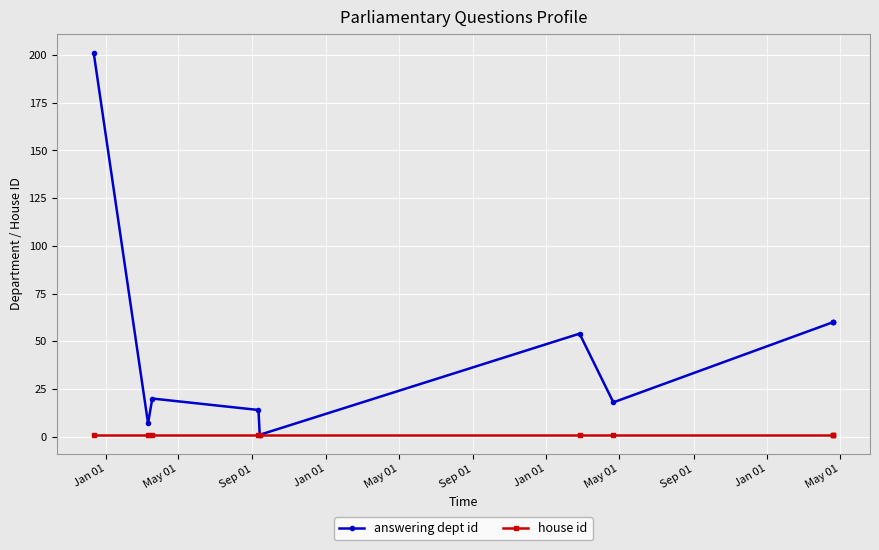

Which series has the largest range (max minus min)?

answering dept id